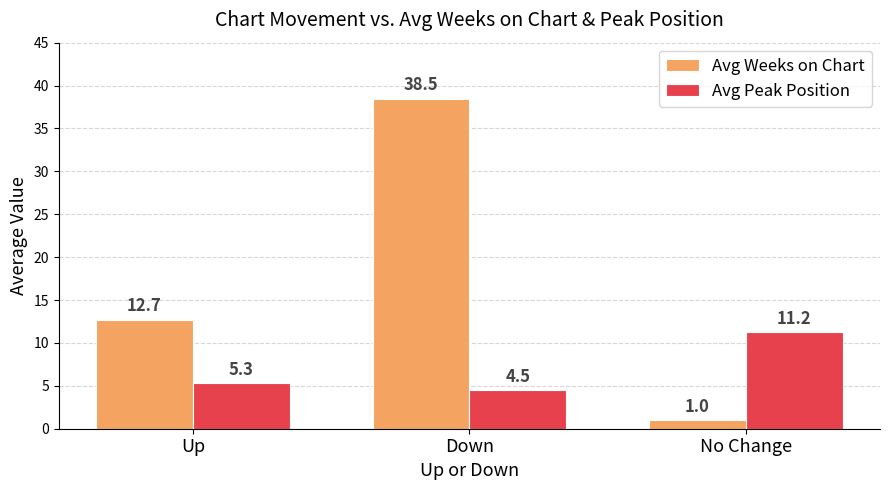

Rank the series by their maximum value, from lowest to highest.

Avg Peak Position, Avg Weeks on Chart